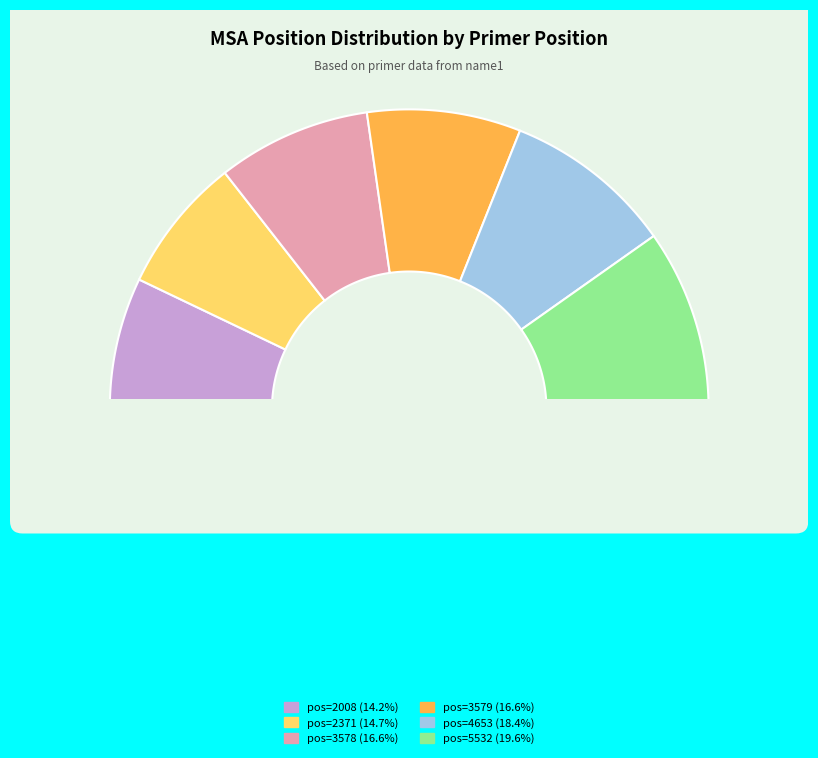

How much of the chart is everything except 5532?

80.4%